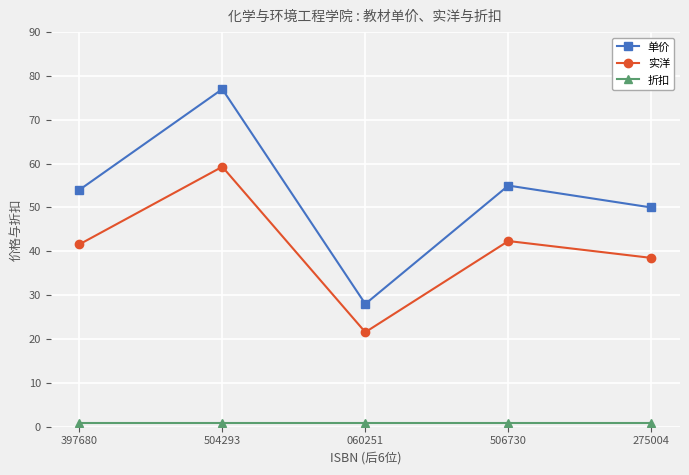

What is the greatest value displayed?

77.0